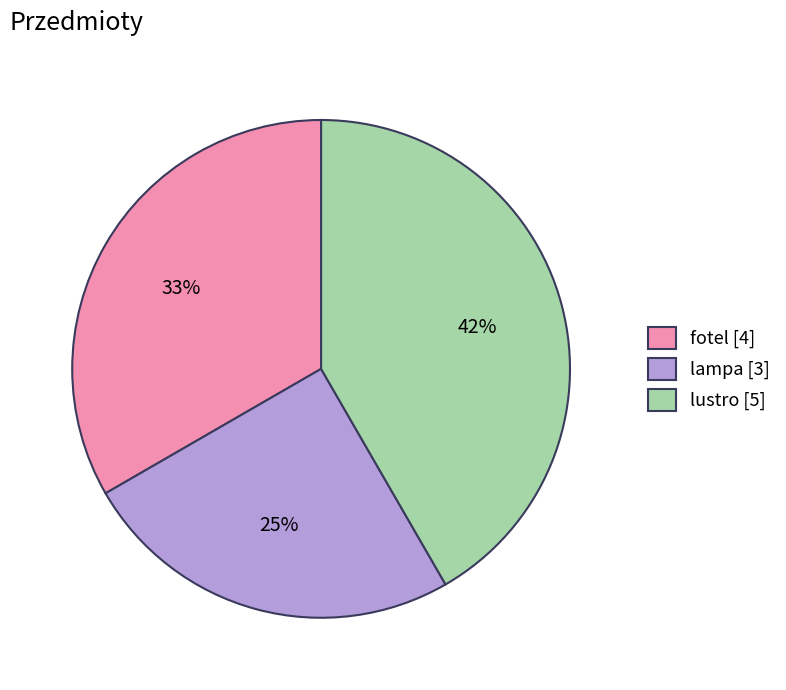

Which category has the smallest portion of the pie?

lampa